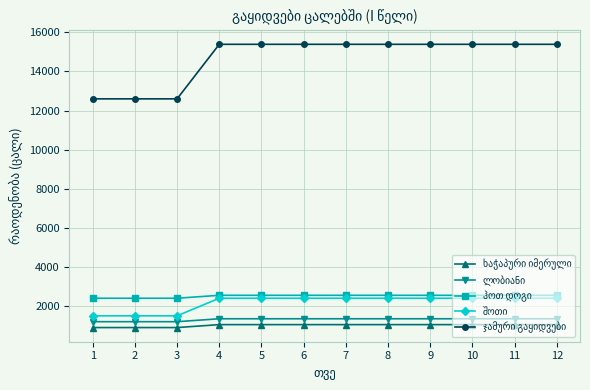

How many lines are shown in the chart?

5